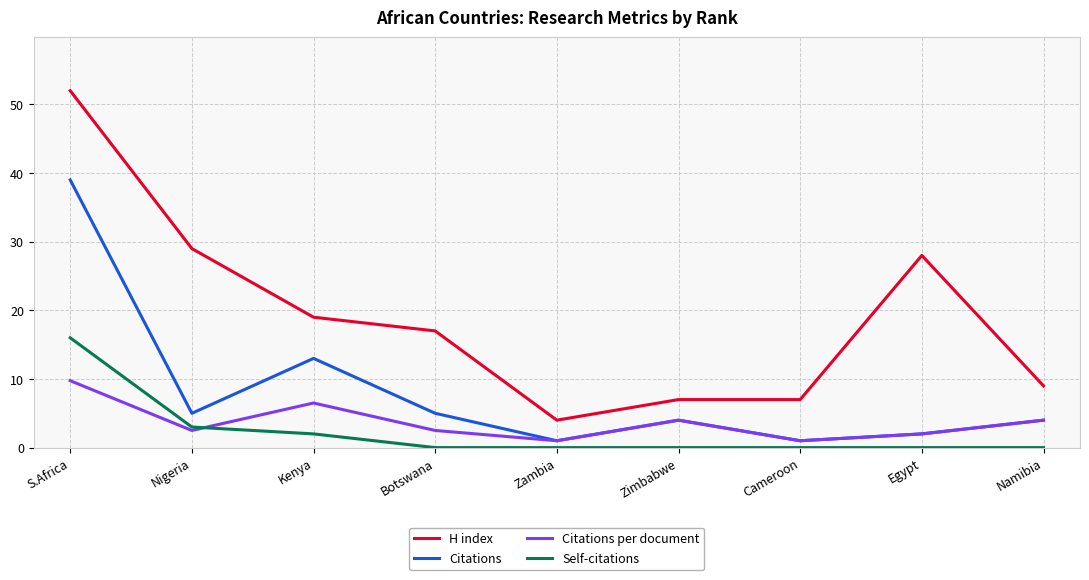

Where does the Citations per document series first go above 2?

S.Africa